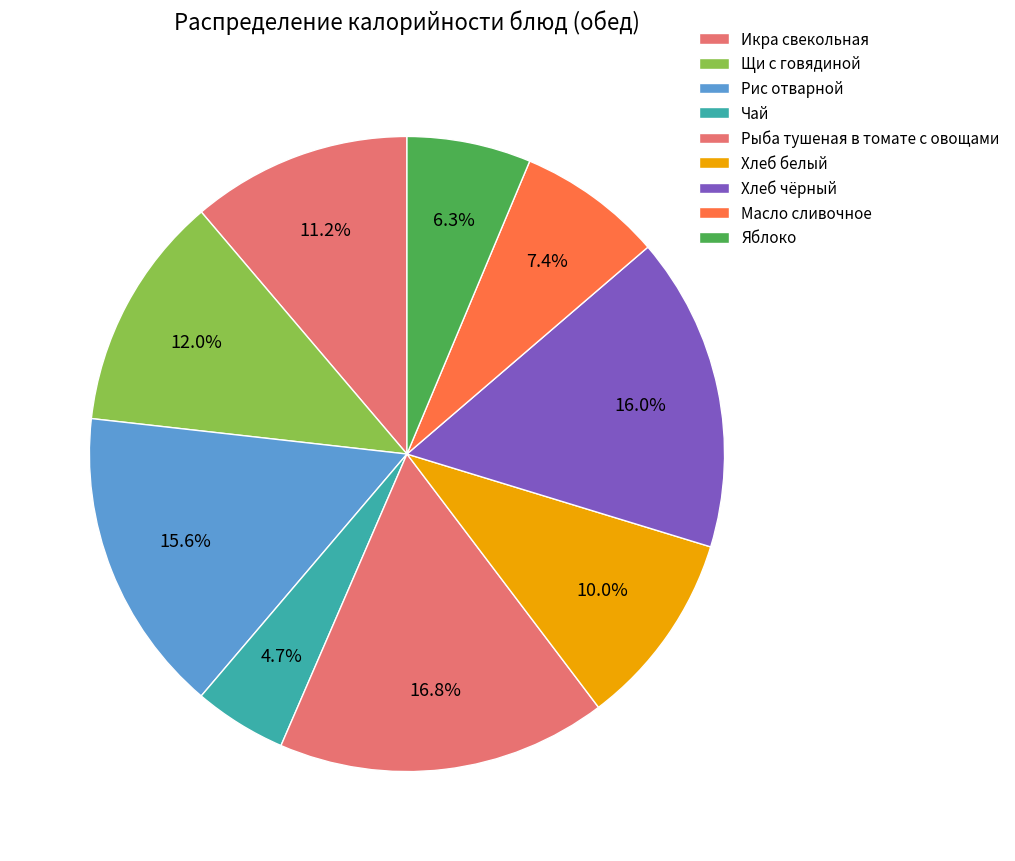

The Рис отварной slice represents 30% of the pie. True or false?

False